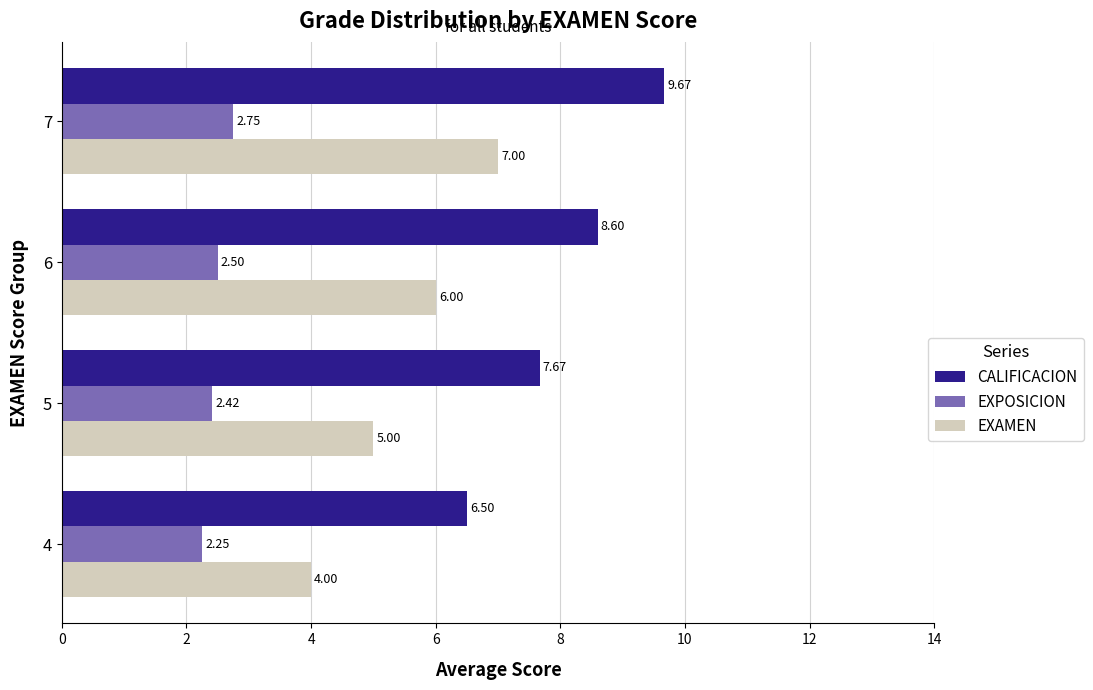

Between 4 and 5, which series saw the biggest shift?

CALIFICACION